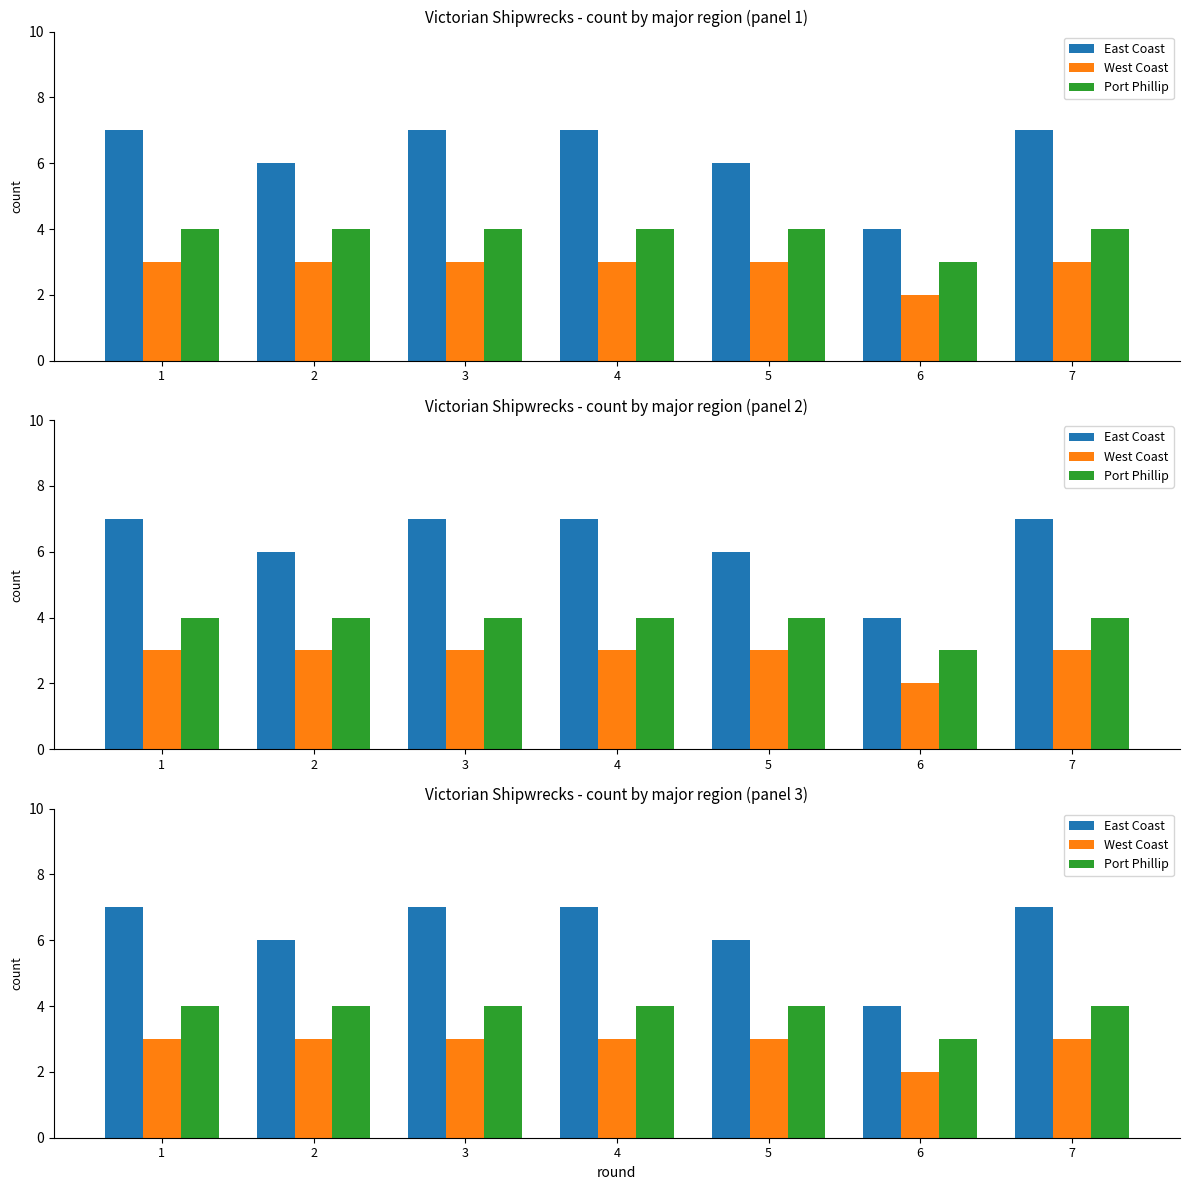

At which label does West Coast reach its minimum?

6